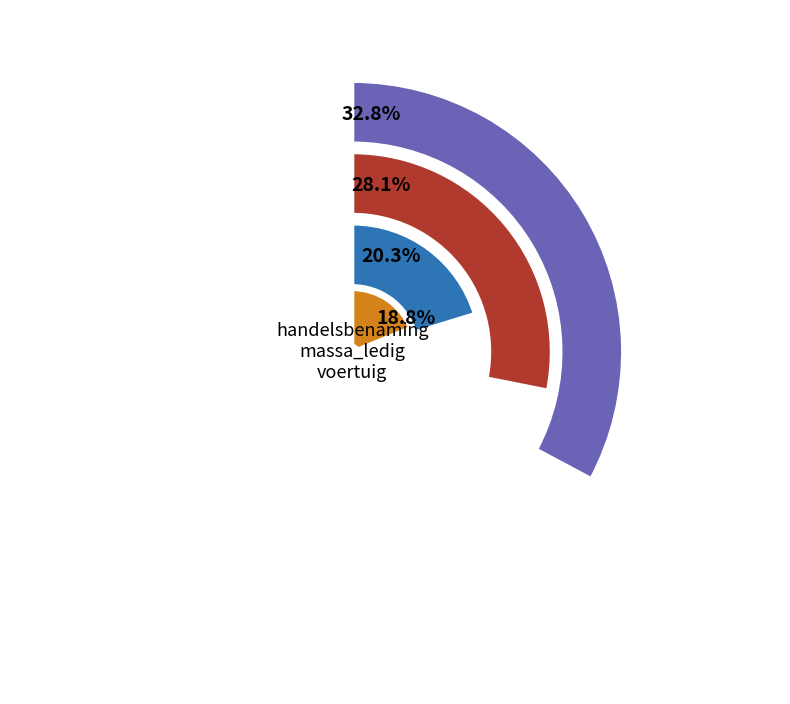

Rank the categories by value from lowest to highest.

COLORALE, KANGOO EXPRESS Z.E. KIPPER, ALASKAN, MASTER